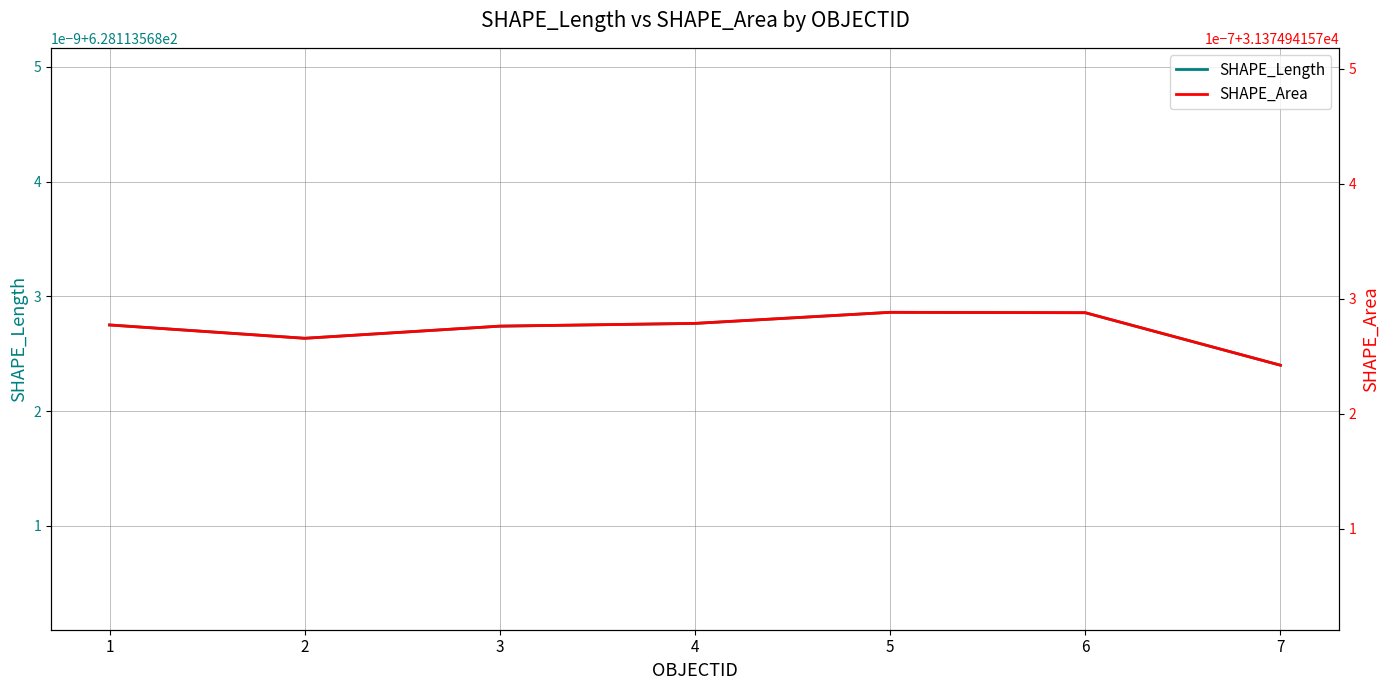

Rank the series by their maximum value, from lowest to highest.

SHAPE_Length, SHAPE_Area